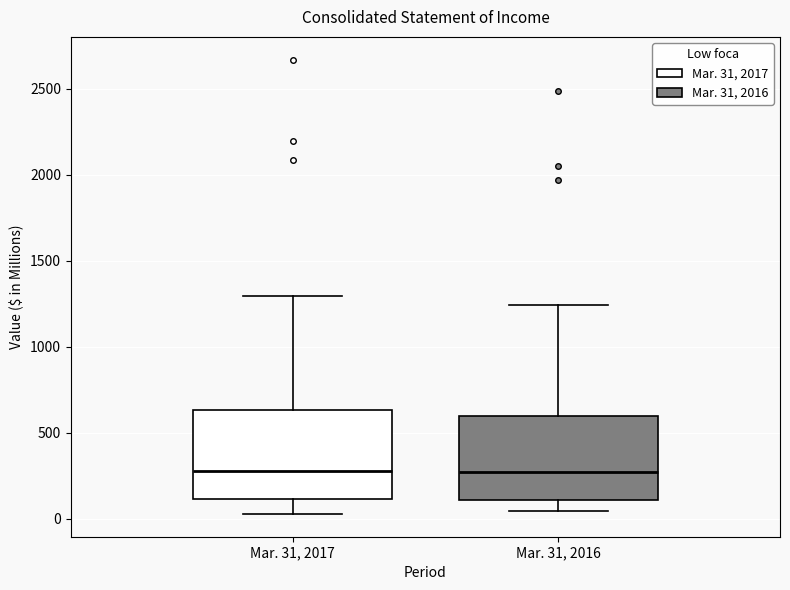

Reading left to right, transcribe this box plot: for each box, give where its median line is, the range the box spans, and where its two whiskers end, as read against the y-axis. The values are not printed on the chart, so give them approximately, as read against the axis.

Mar. 31, 2017: median 300, box 100 to 650, whiskers 50 to 1300
Mar. 31, 2016: median 250, box 100 to 600, whiskers 50 to 1250